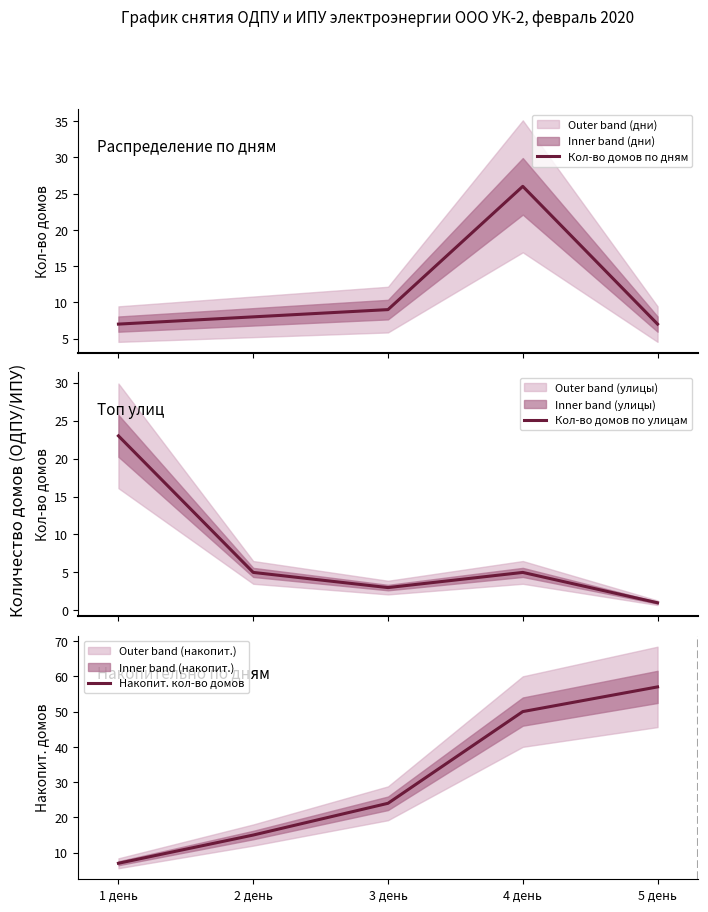

Which series changed the most between 1 день and 2 день?

Кол-во домов по улицам